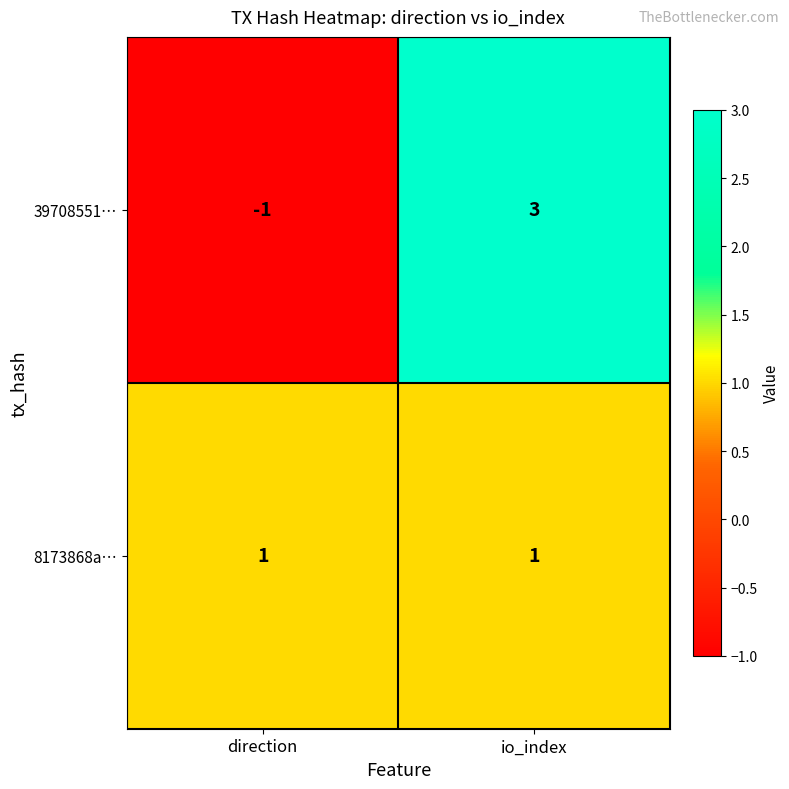

Is it true that 8173868a… equals 0 at io_index?

False